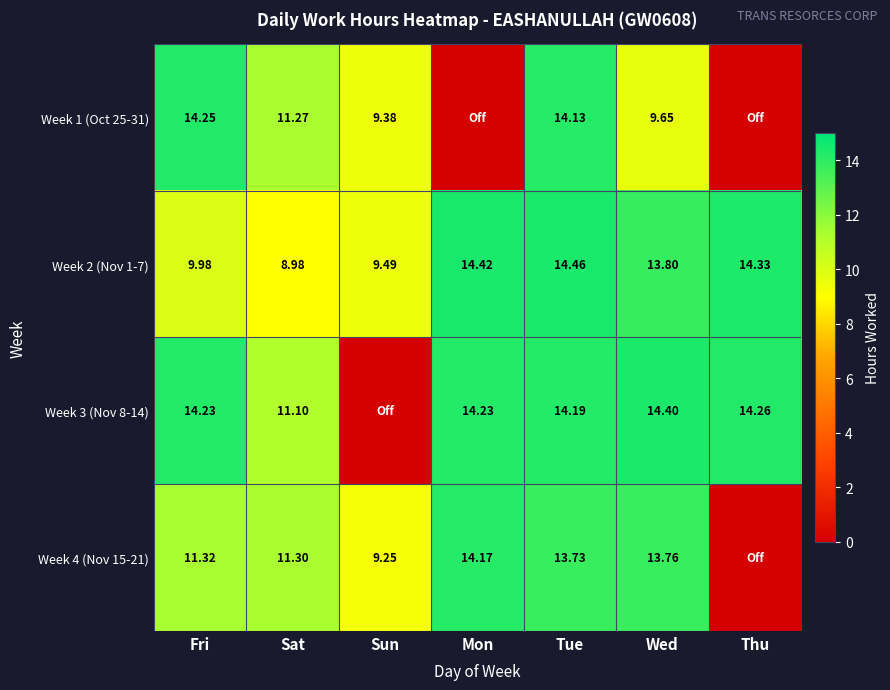

At which label is Week 2 (Nov 1-7) closest to 11?

Fri